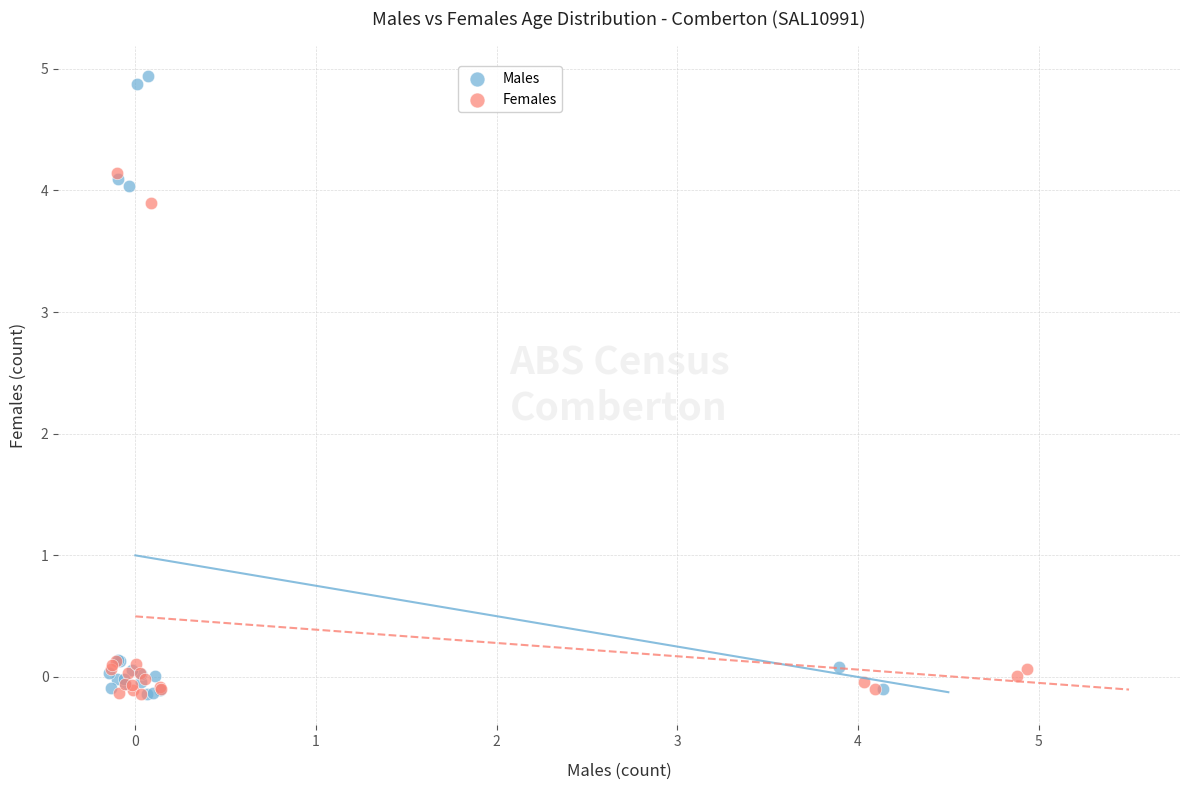

What are all the series names shown in the legend?

Males, Females